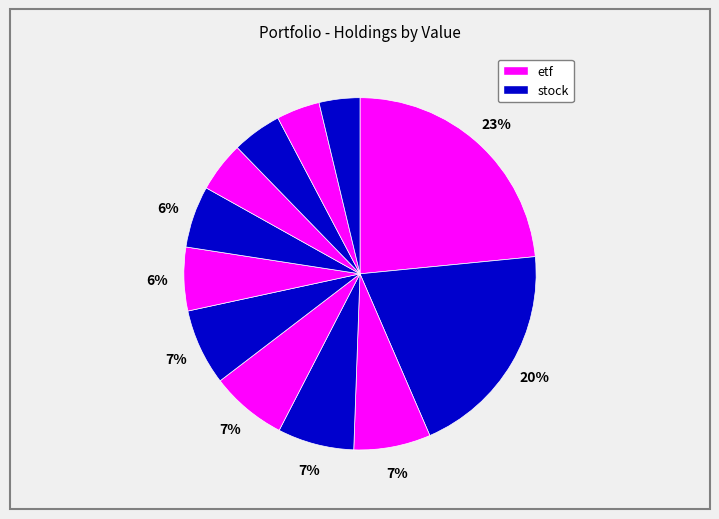

How many segments does this pie chart have?

12